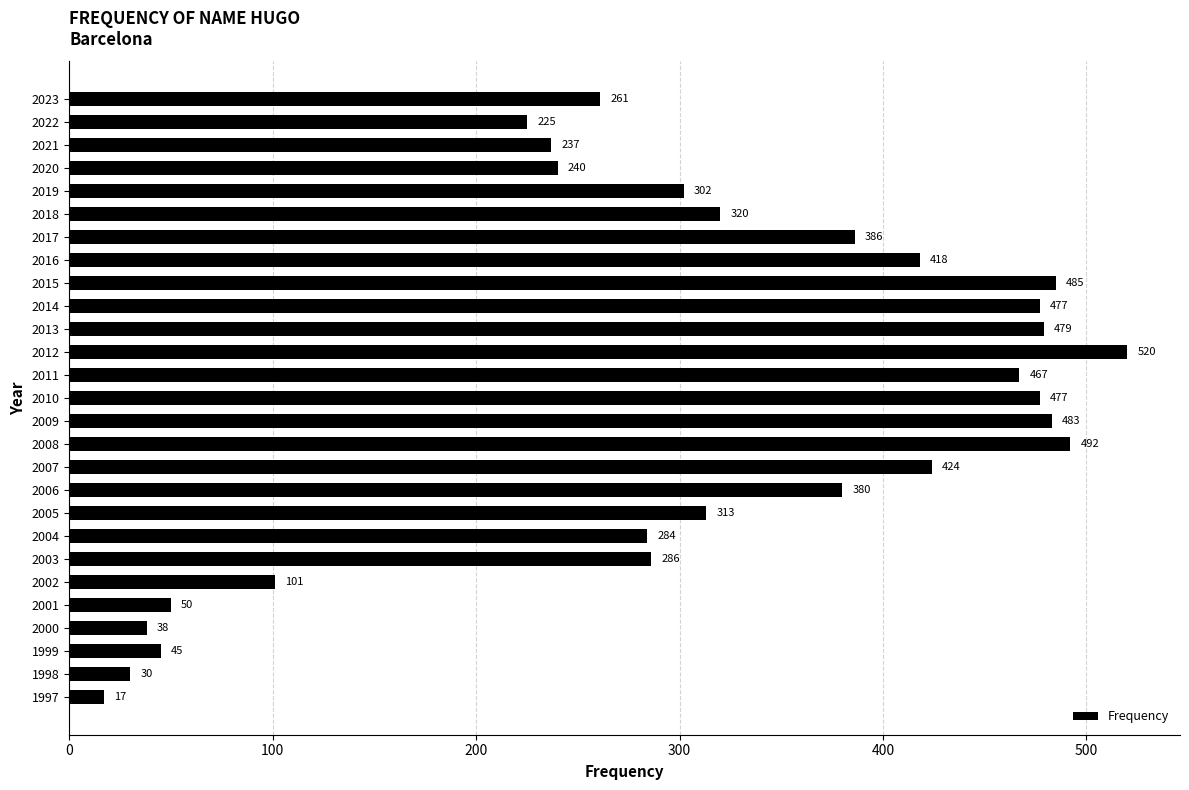

What is the ratio of the value at 2020 to the value at 2012?

0.5